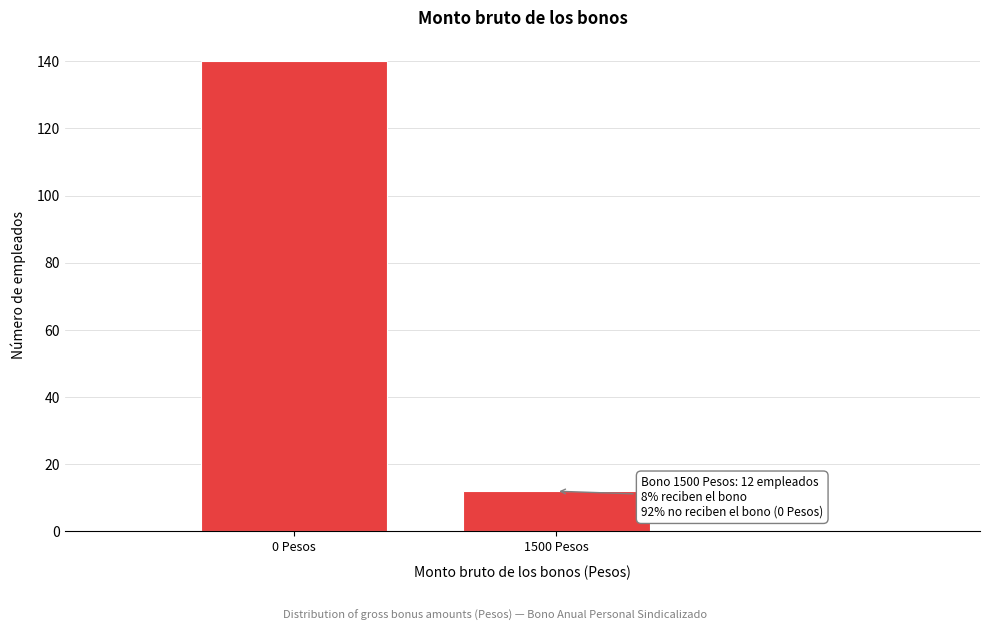

Reading left to right, extract all data points from this chart.

140	12